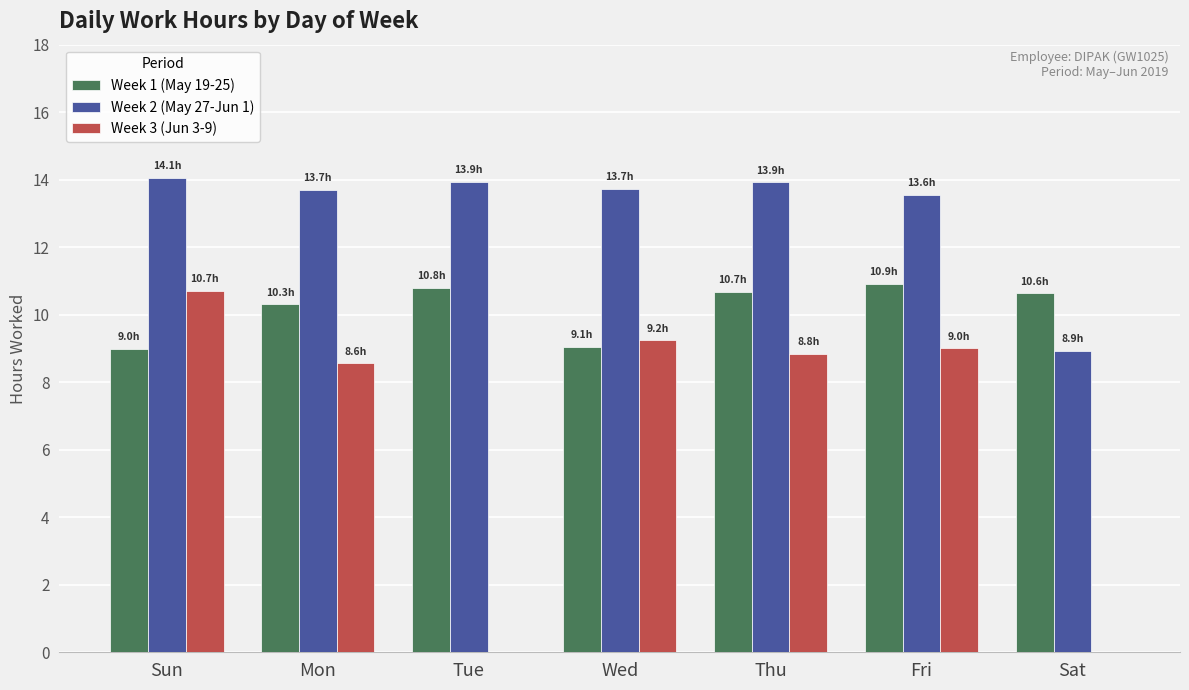

At which label does Week 1 (May 19-25) first exceed 10?

Mon